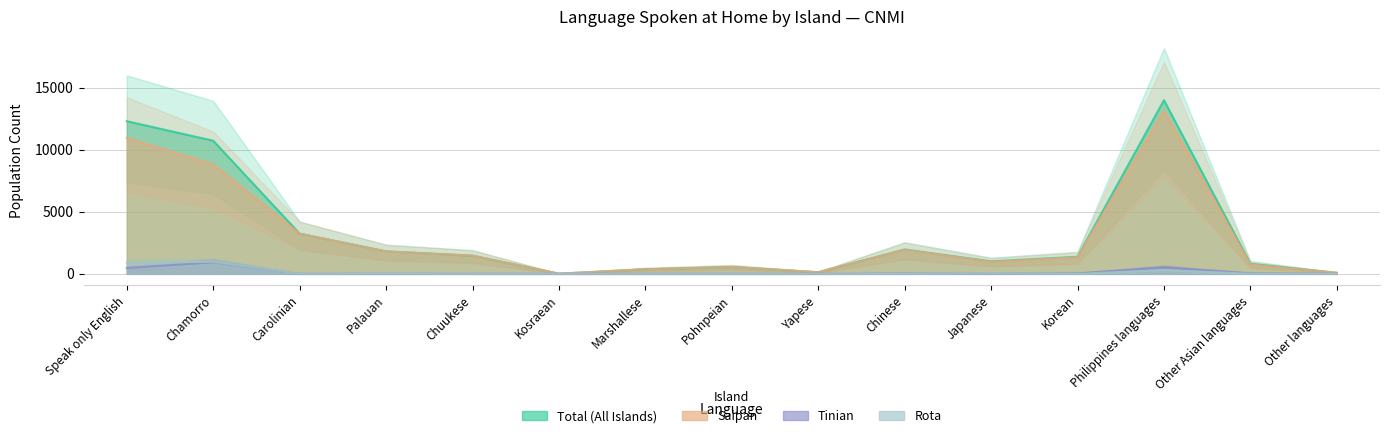

What is the average value of the Rota series?

148